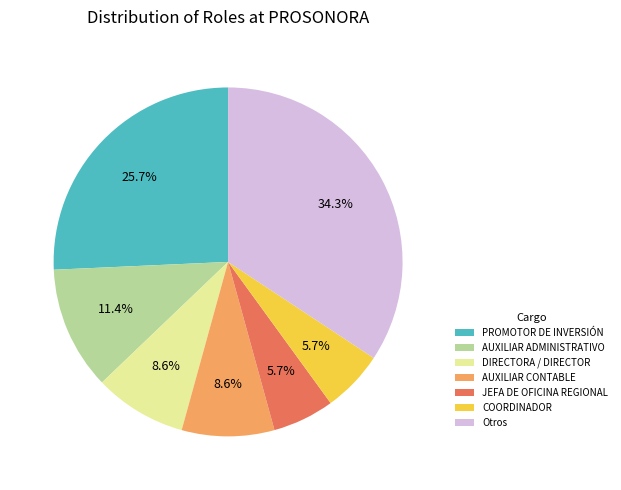

Is there any slice that represents more than half of the pie?

No